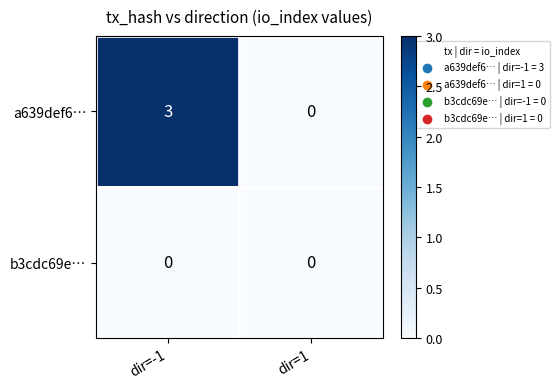

At how many categories does at least one series exceed 1?

1